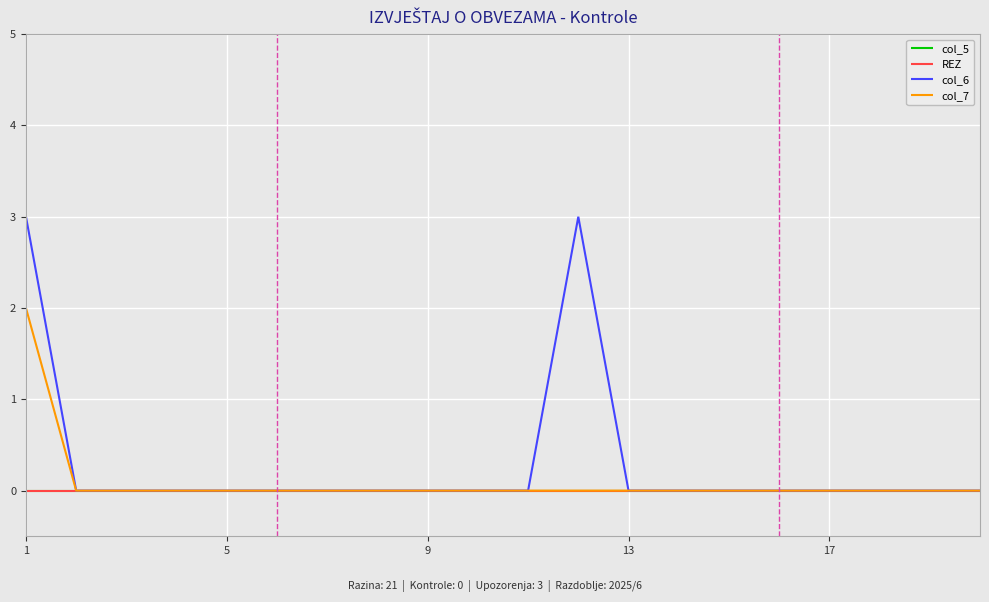

At how many categories does at least one series exceed 2?

2